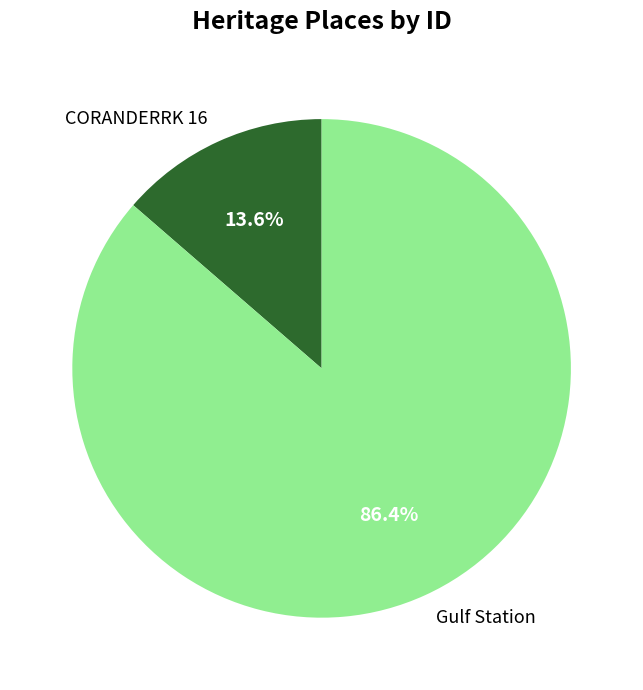

Between Gulf Station and CORANDERRK 16, which is larger?

Gulf Station